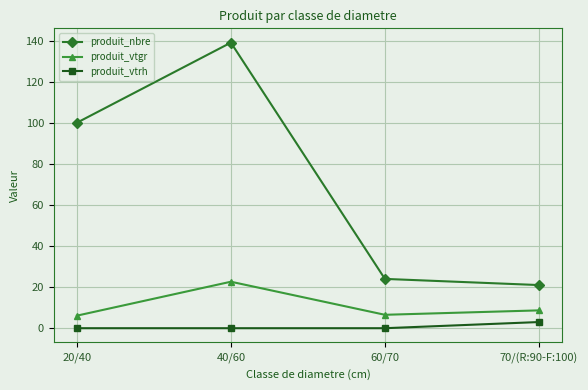

Which category has the highest value in the produit_nbre series?

40/60